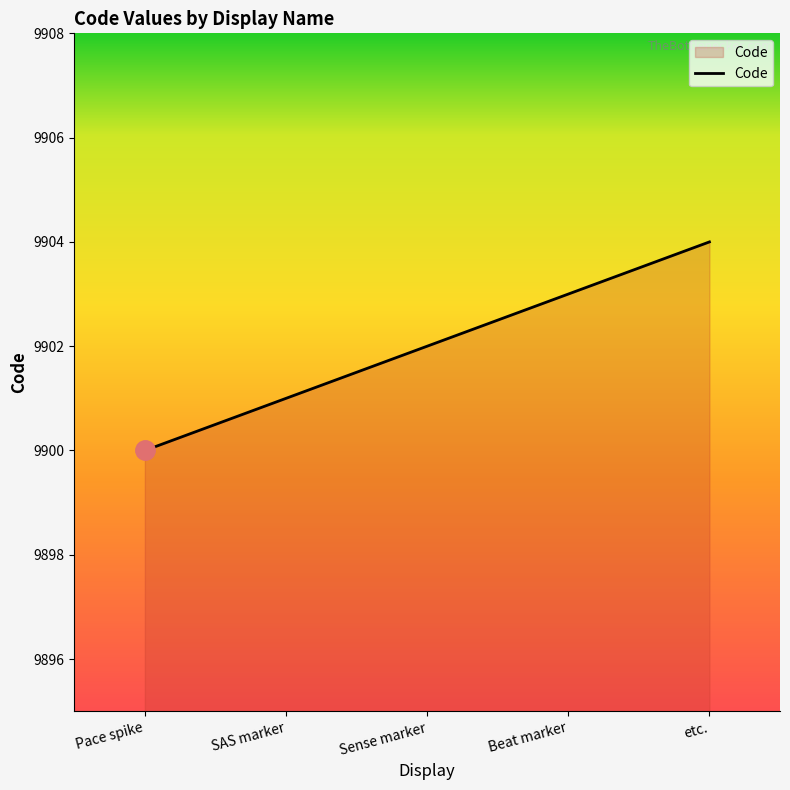

What is the average value?

9902